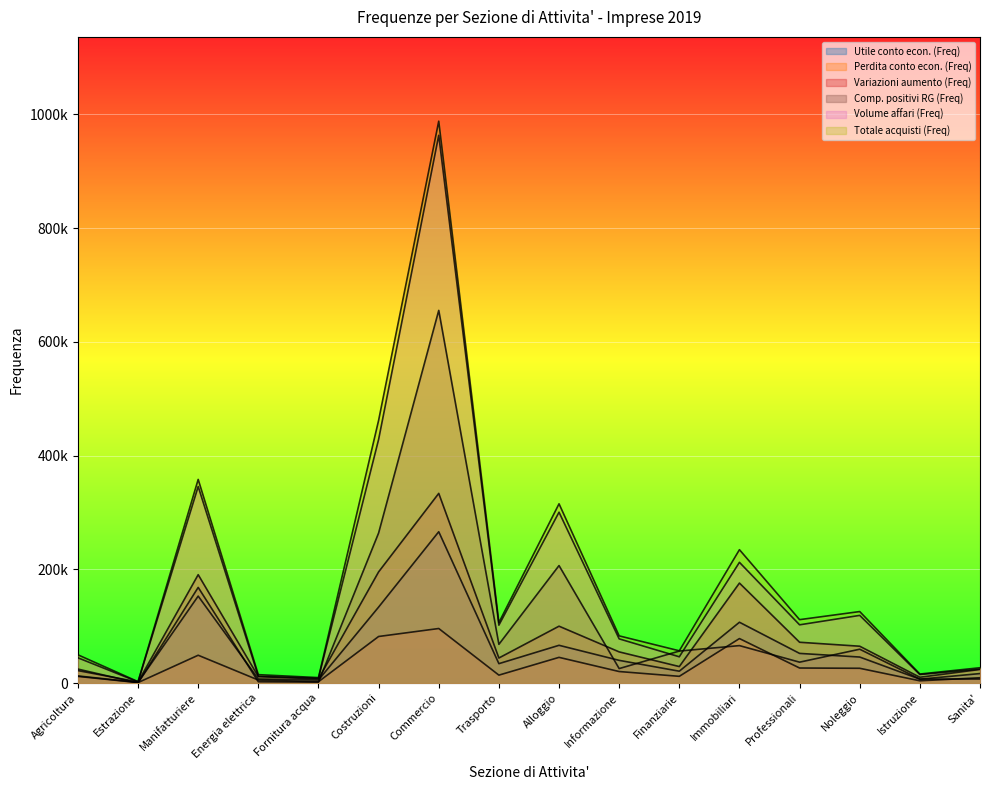

List the labels in order of Perdita conto econ. (Freq) value, smallest first.

Estrazione, Fornitura acqua, Istruzione, Energia elettrica, Sanita', Agricoltura, Finanziarie, Trasporto, Informazione, Noleggio, Professionali, Alloggio, Manifatturiere, Immobiliari, Costruzioni, Commercio